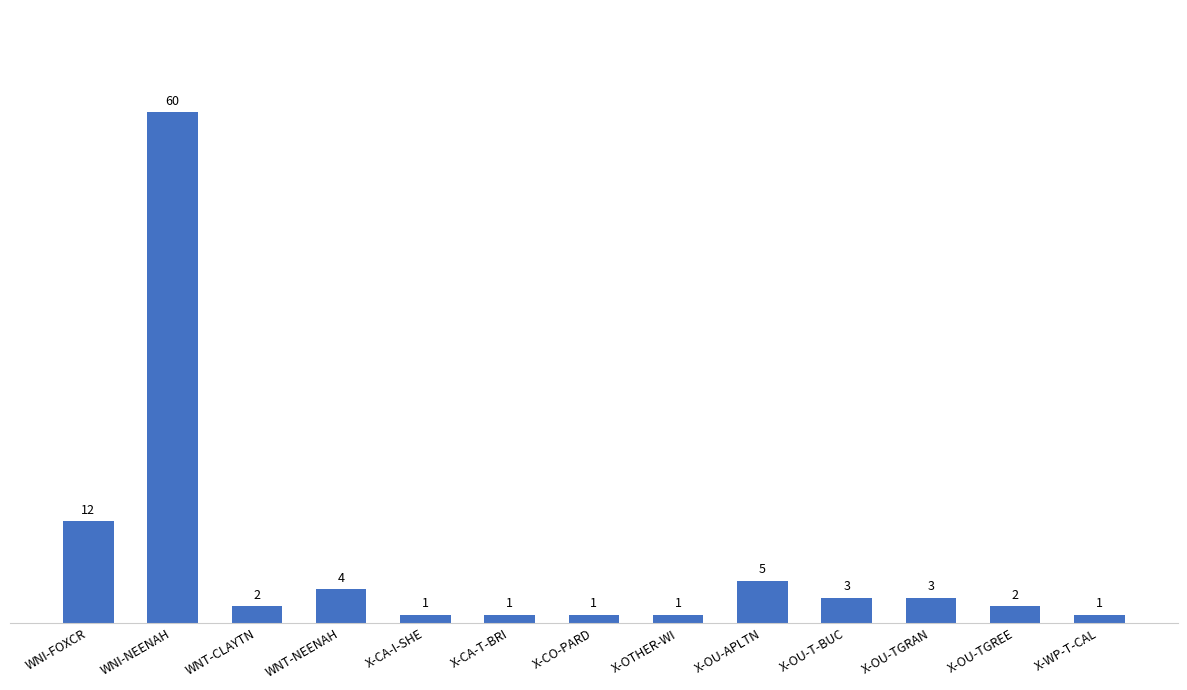

The chart shows a value of 1 at X-WP-T-CAL. True or false?

True